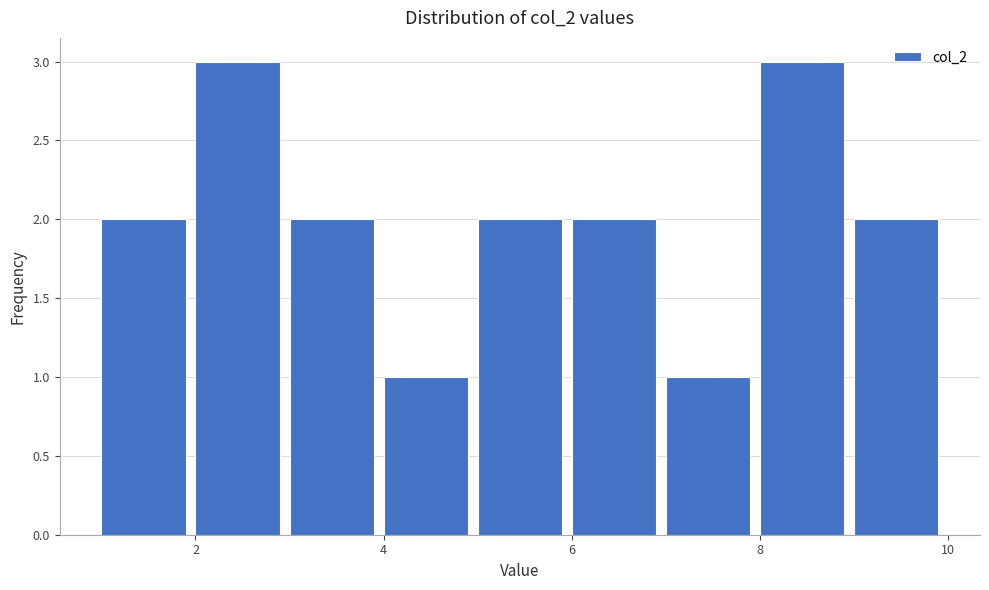

How tall is the bar that spans 5 to 6 on the x-axis? The values are not printed on the chart, so give them approximately, as read against the axis.

2